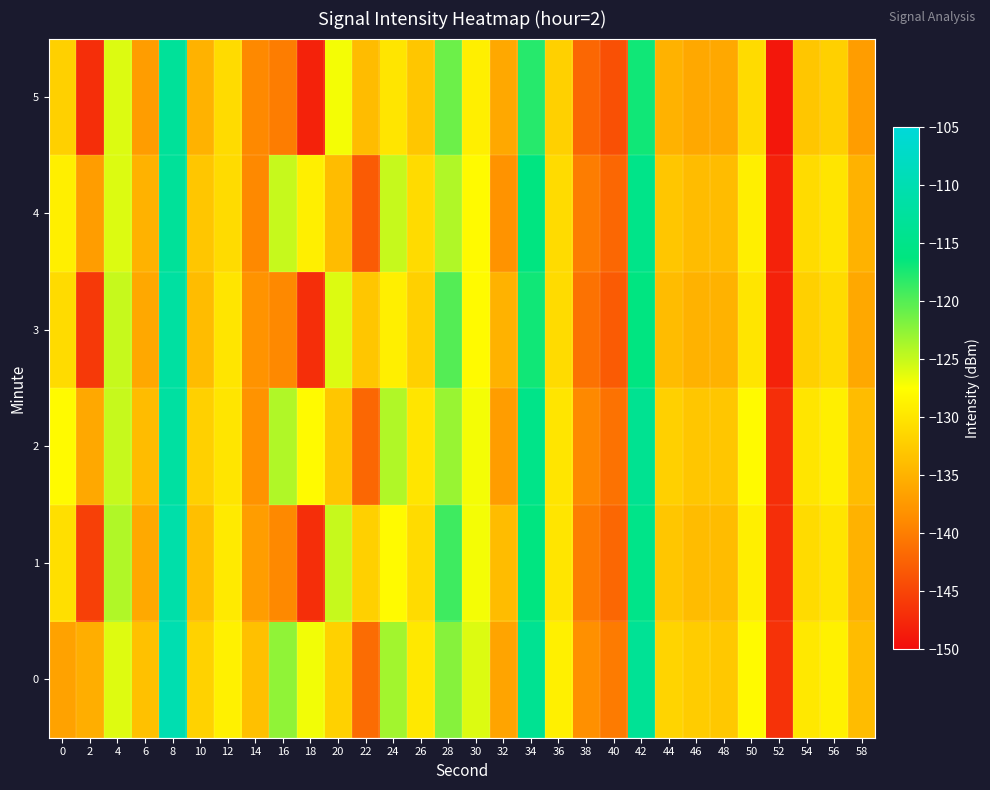

At which category does the chart reach its peak across all series?

8